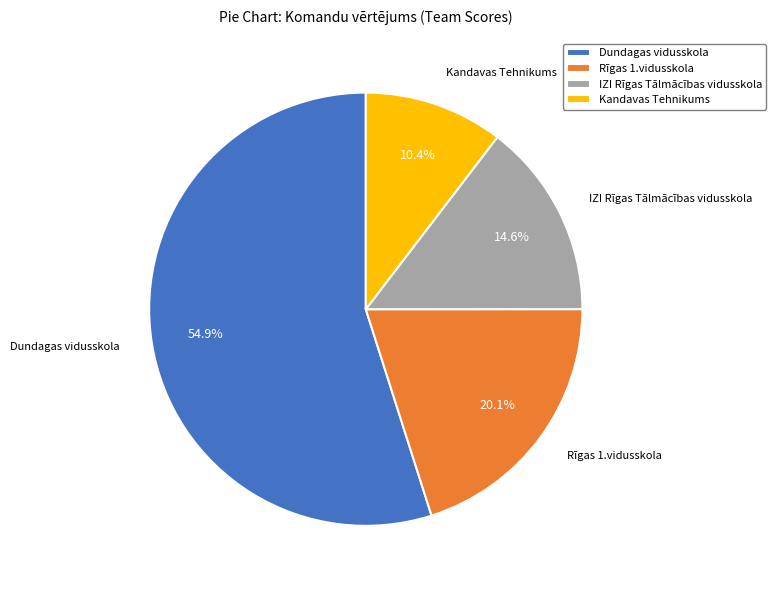

Which category has the biggest portion of the pie?

Dundagas vidusskola